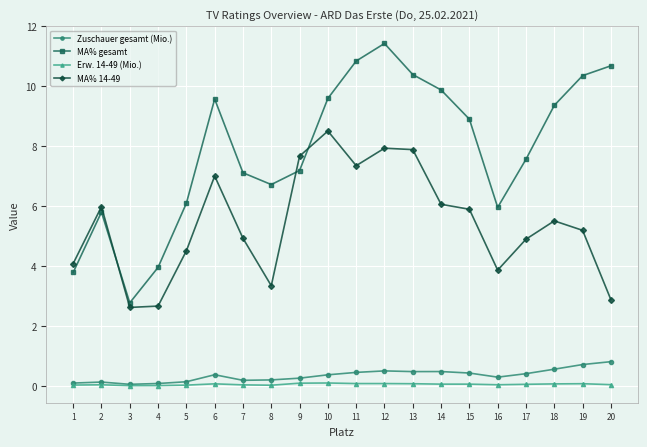

The Erw. 14-49 (Mio.) series shows 0.1 at 11. True or false?

True